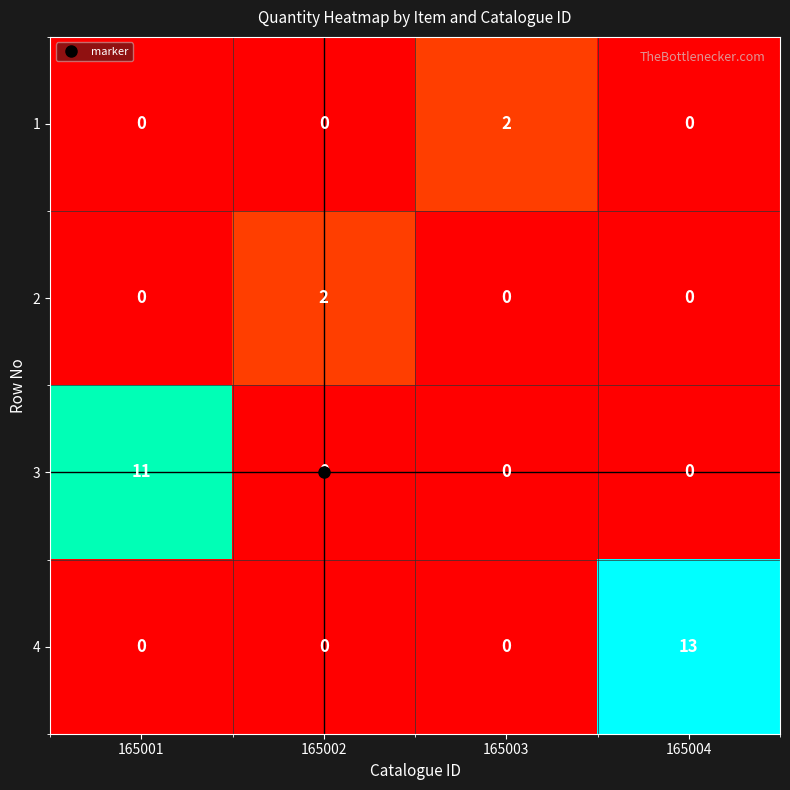

The 3 series shows 0 at 165004. True or false?

True